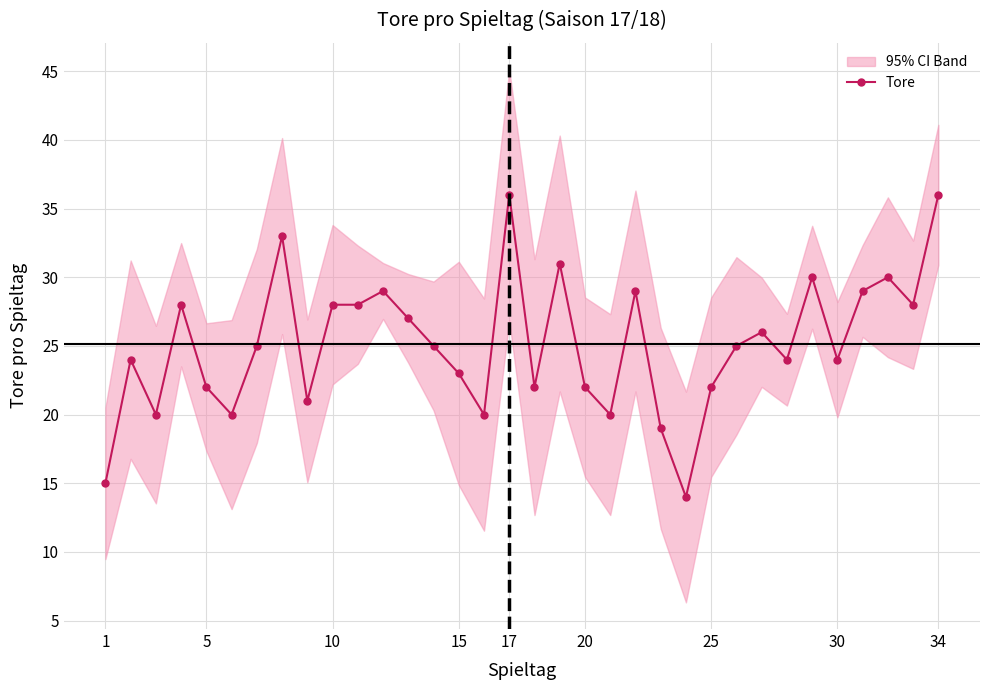

What is the difference between the values at 12 and 14?

4